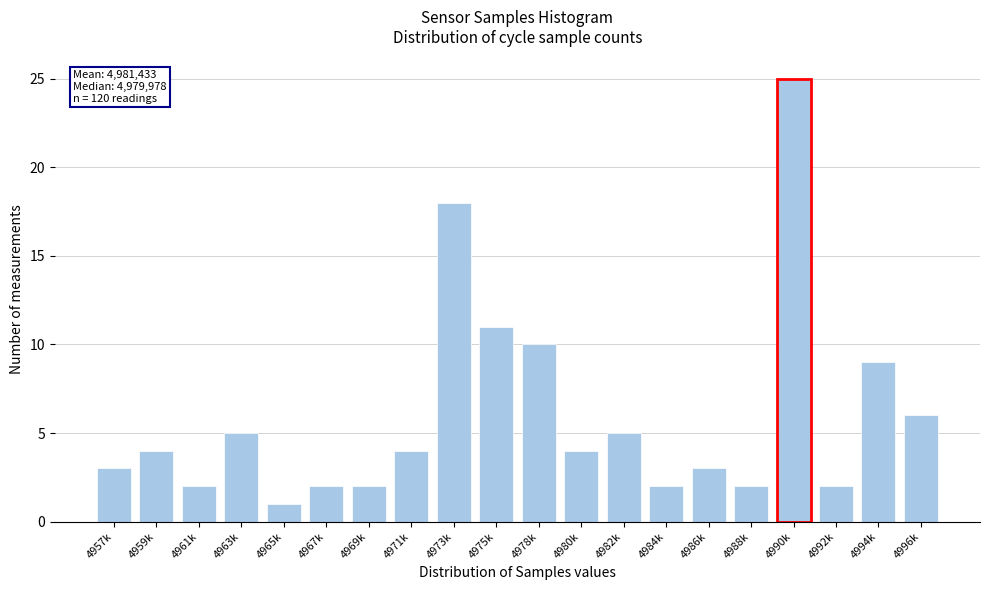

Reading left to right, transcribe all the data shown in this chart.

3	4	2	5	1	2	2	4	18	11	10	4	5	2	3	2	25	2	9	6